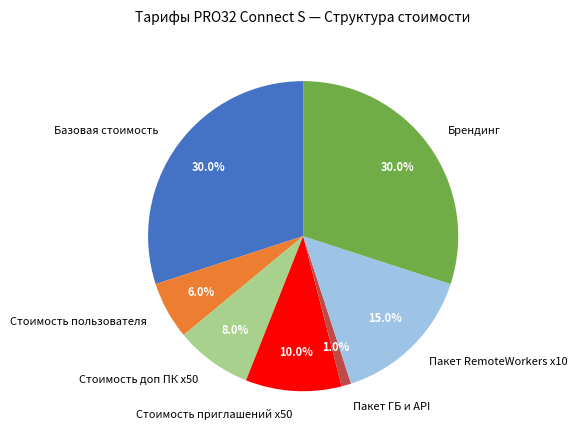

Combined, do Пакет ГБ и API and Стоимость пользователя account for over 50%?

No